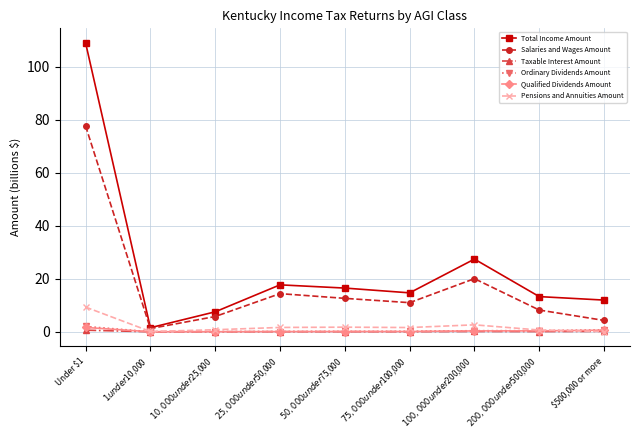

What is the greatest value displayed?

109.1